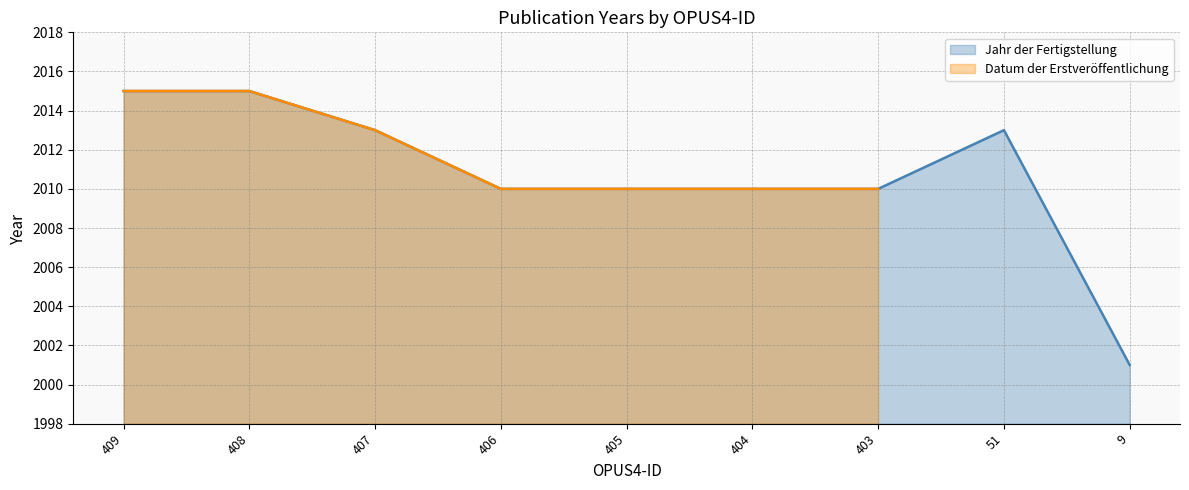

At which category does the data reach its first local peak?

51